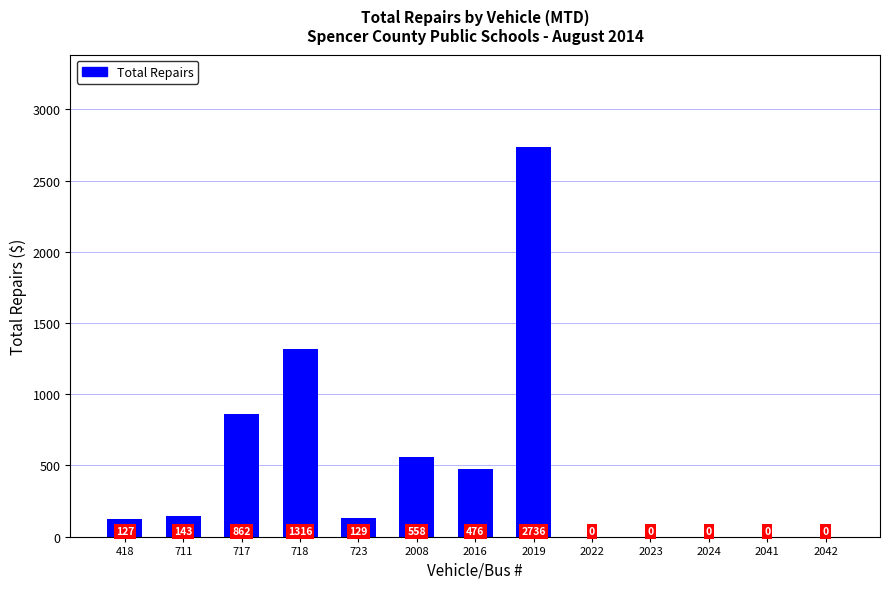

Reading left to right, list all the values displayed in this chart.

418=127	711=143	717=862	718=1316	723=129	2008=558	2016=476	2019=2736	2022=0	2023=0	2024=0	2041=0	2042=0